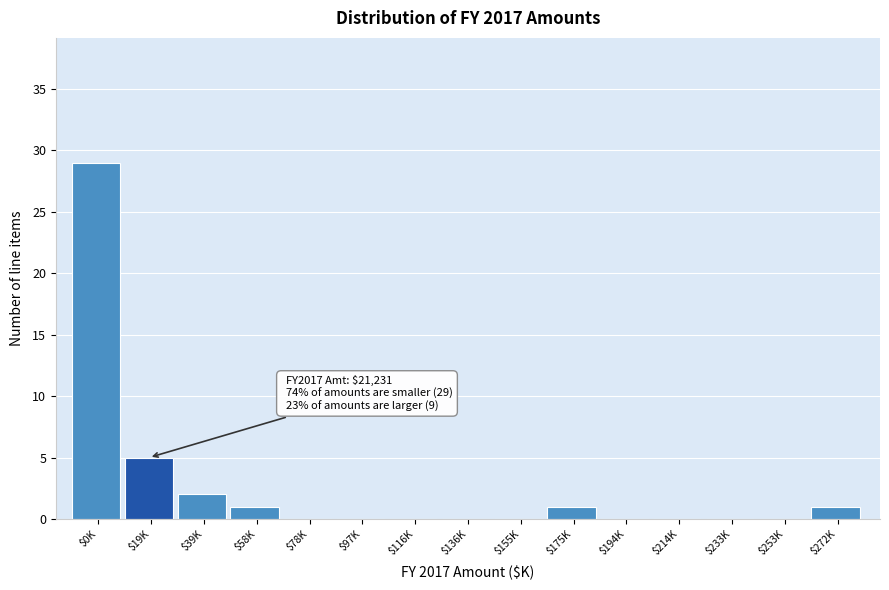

True or false: the data shows 0 at $155K.

True